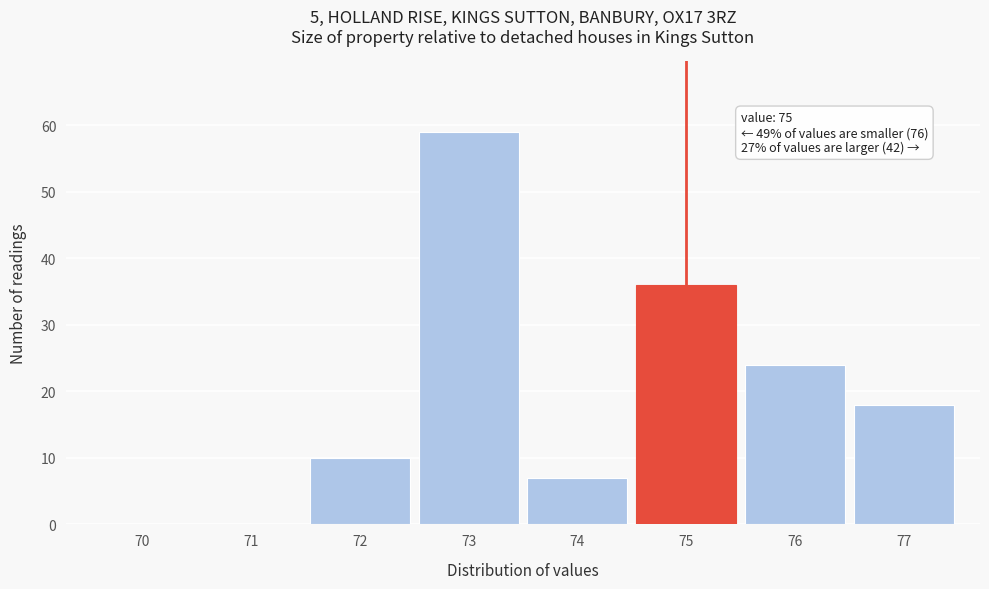

Reading left to right, extract all data points from this chart.

70=0	71=0	72=10	73=59	74=7	75=36	76=24	77=18